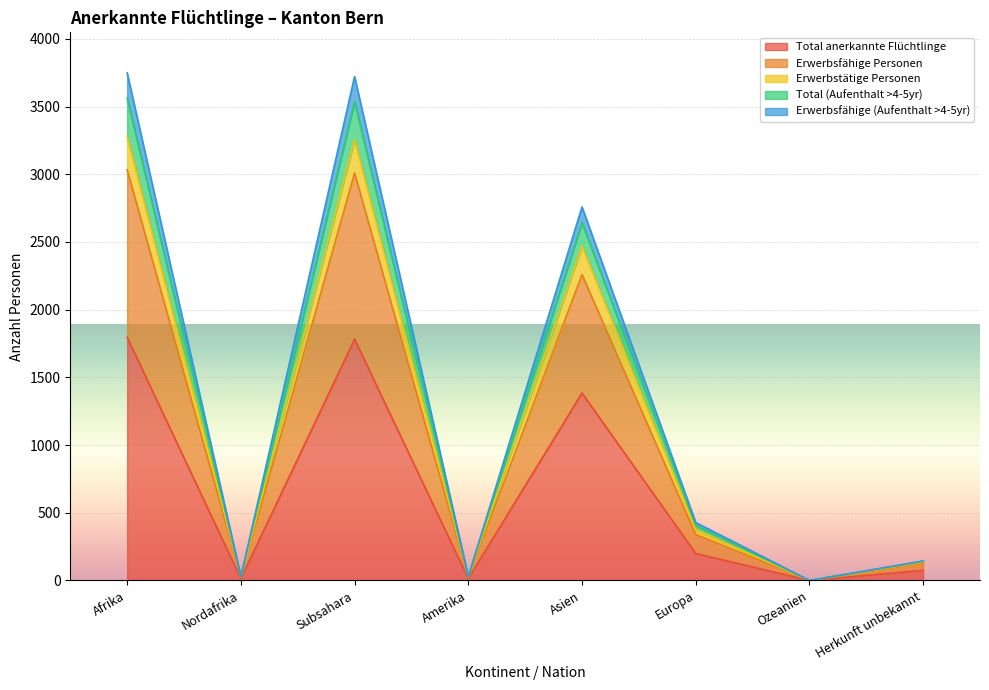

What is the sum of the Total (Aufenthalt >4-5yr) values at Nordafrika and Amerika?

54